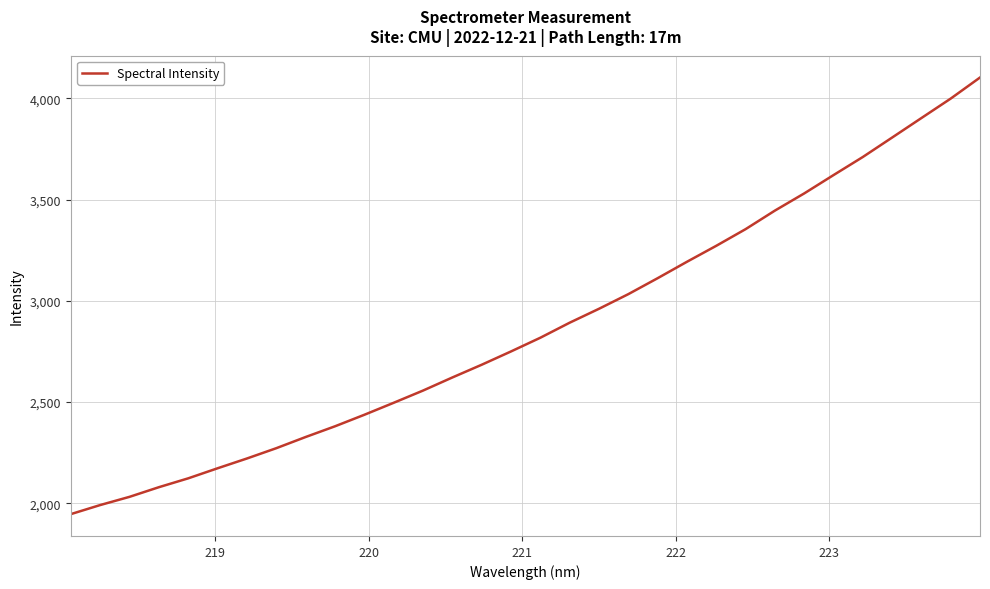

What is the minimum value shown in the chart?

1946.4